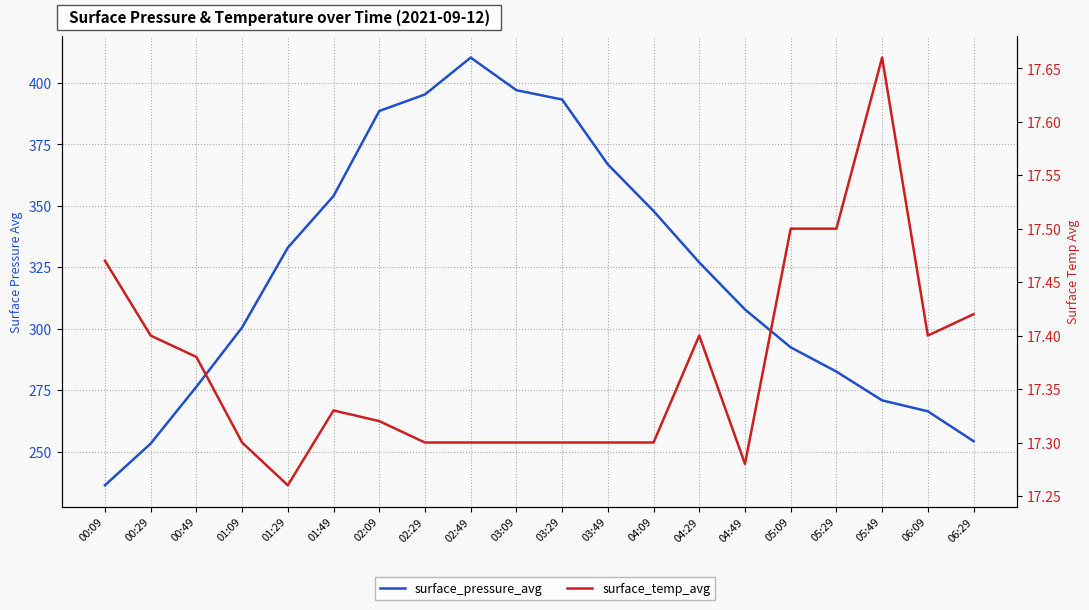

What is the total value across all series at 06:29?

271.7